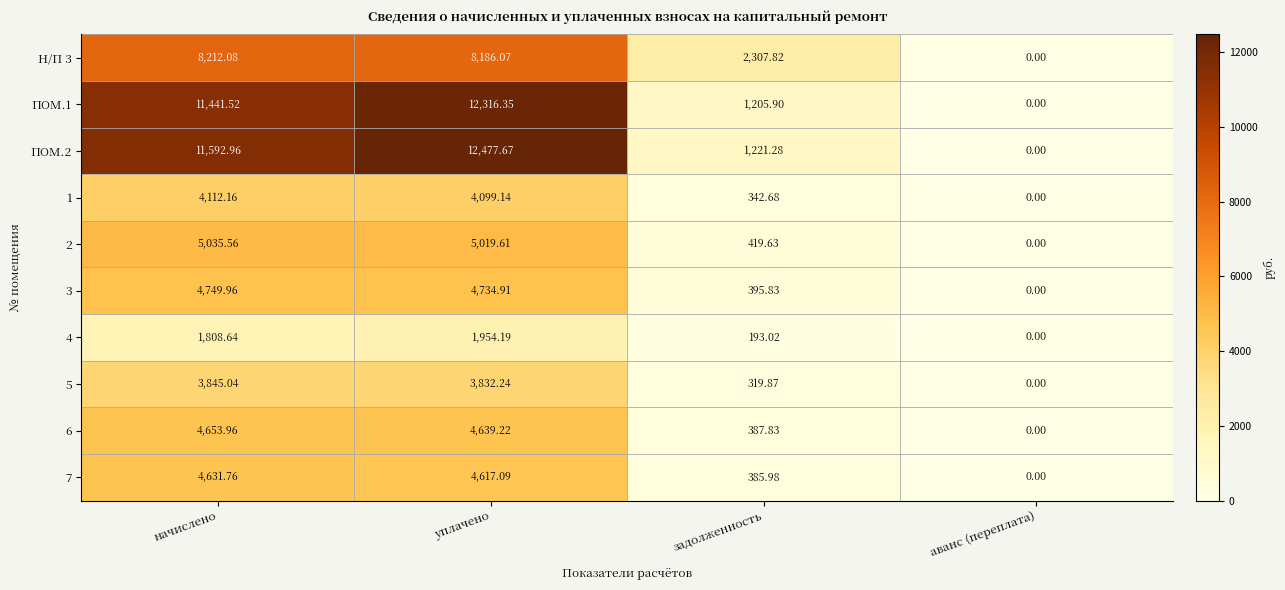

Is the value of ПОМ.1 at аванс (переплата) greater than the value of 4 at задолженность?

No